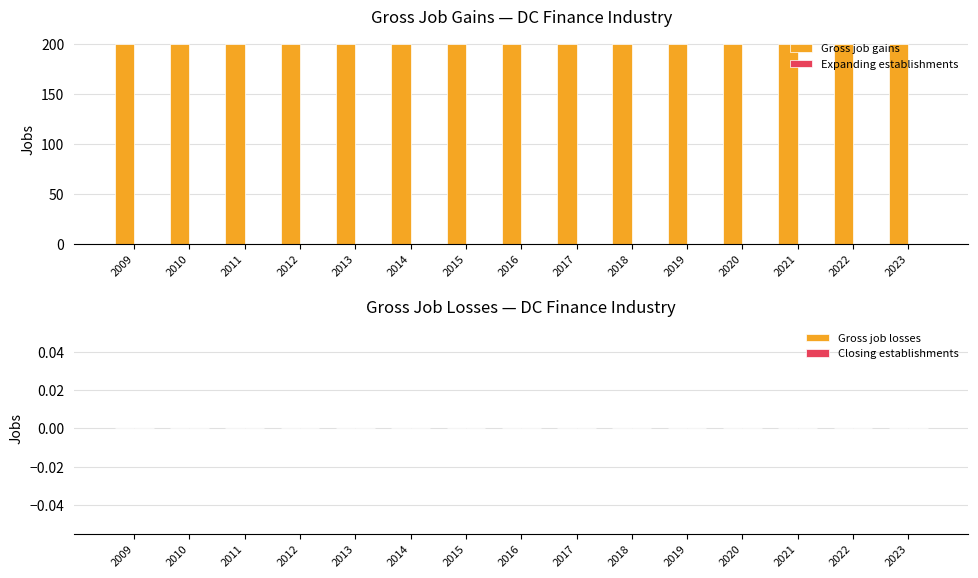

How many data points does each series have?

15